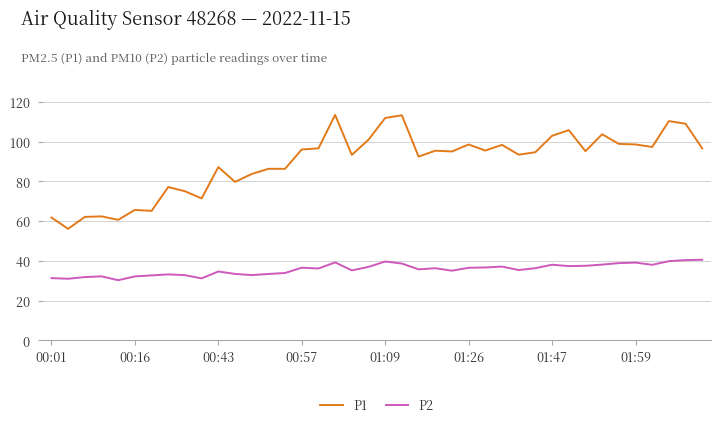

List the series in order of their peak value, highest first.

P1, P2